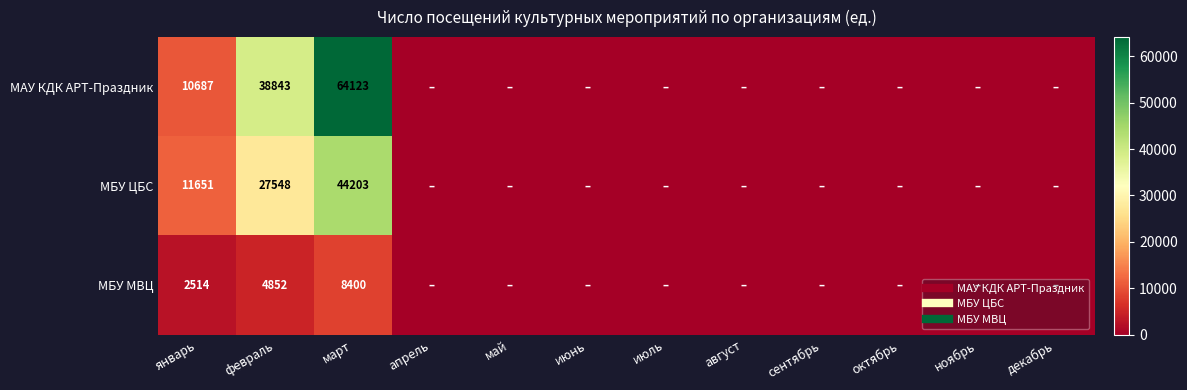

At which label is МАУ КДК АРТ-Праздник closest to 32061?

февраль